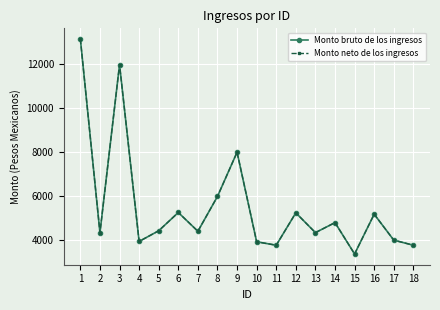

Reading right to left, transcribe all the data shown in this chart.

Monto bruto de los ingresos: 3768.2	3999.8	5177.5	3370.7	4795.4	4340.2	5240.0	3768.2	3925.2	7993.0	5984.3	4402.7	5255.0	4425.2	3940.2	11967.3	4337.7	13132.0
Monto neto de los ingresos: 3768.2	3999.8	5177.5	3370.7	4795.4	4340.2	5240.0	3768.2	3925.2	7993.0	5984.3	4402.7	5255.0	4425.2	3940.2	11967.3	4337.7	13132.0